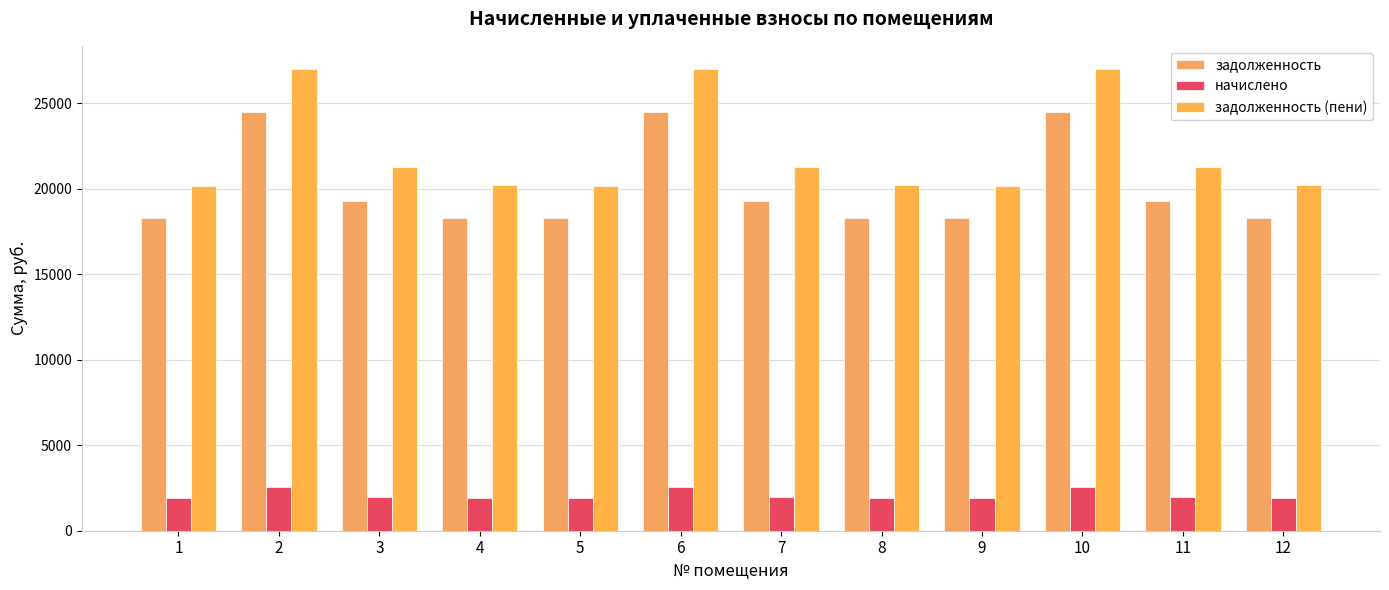

What is the value of the задолженность bar at the 7th from the left?

19261.1